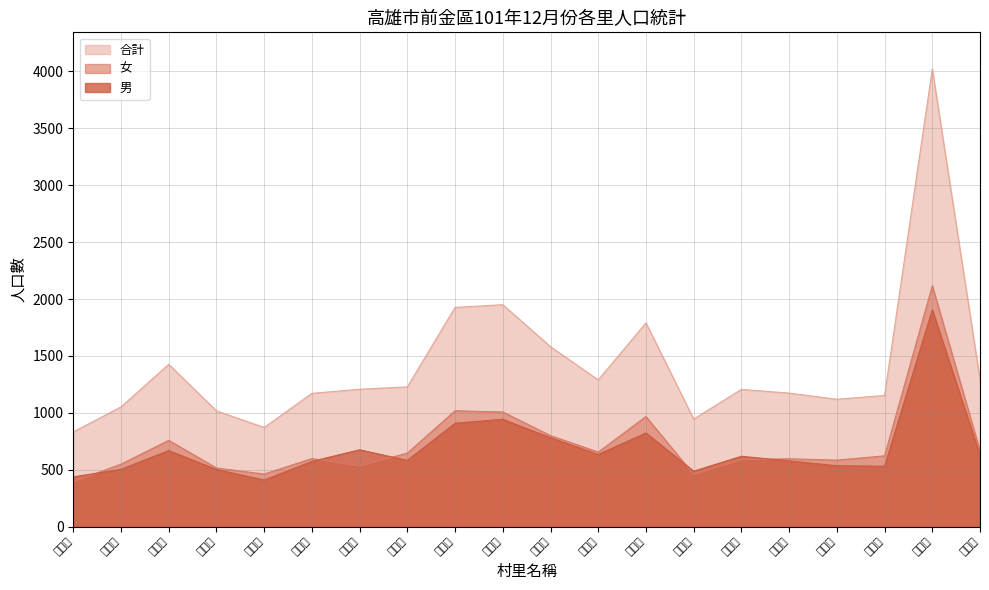

Which series has the widest spread of values?

合計